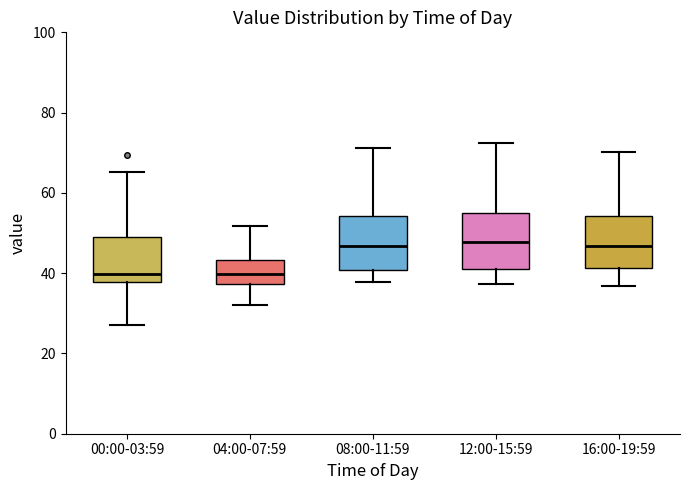

Reading left to right, read every box against the y-axis: the position of its median line, the range the box covers, and the ends of its whiskers. The values are not printed on the chart, so give them approximately, as read against the axis.

00:00-03:59: median 40, box 38 to 50, whiskers 28 to 66
04:00-07:59: median 40, box 38 to 44, whiskers 32 to 52
08:00-11:59: median 46, box 40 to 54, whiskers 38 to 72
12:00-15:59: median 48, box 42 to 54, whiskers 38 to 72
16:00-19:59: median 46, box 42 to 54, whiskers 36 to 70